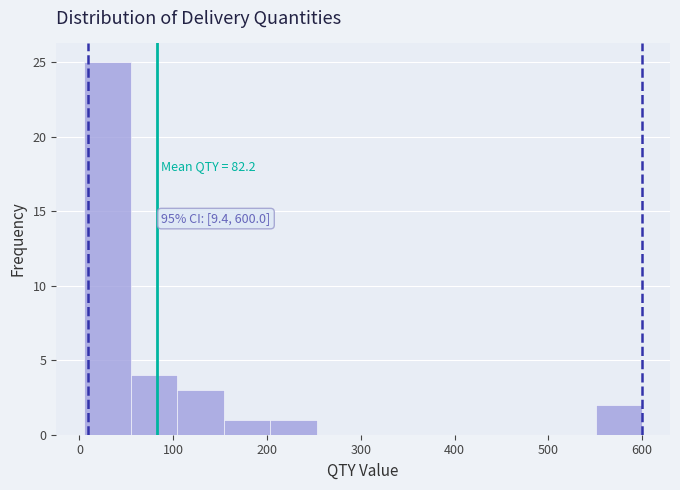

Over which range of the x-axis is the bar tallest?

10 to 50